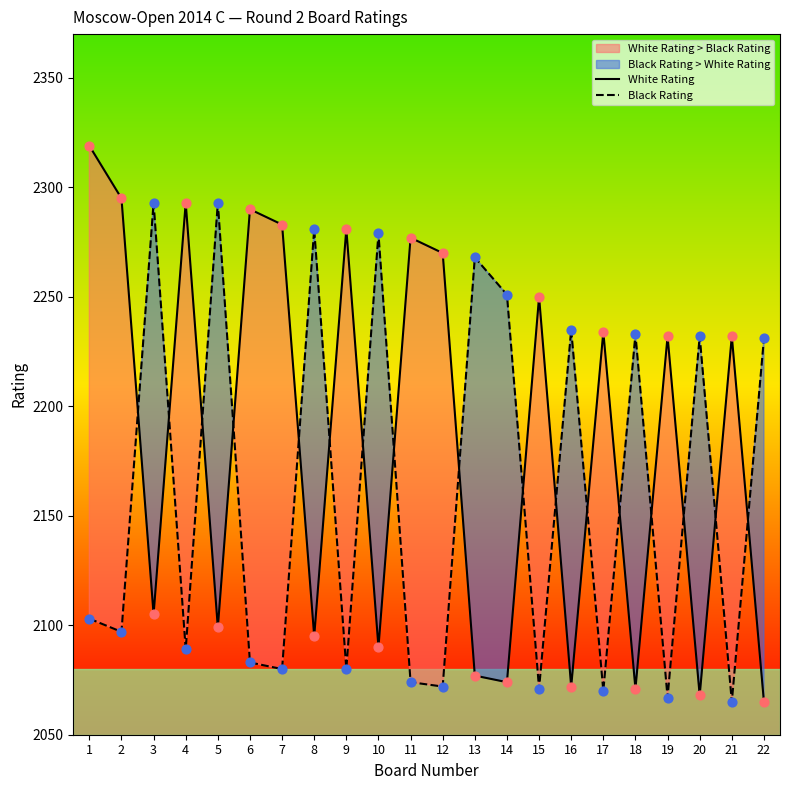

At how many categories does at least one series exceed 2227?

22